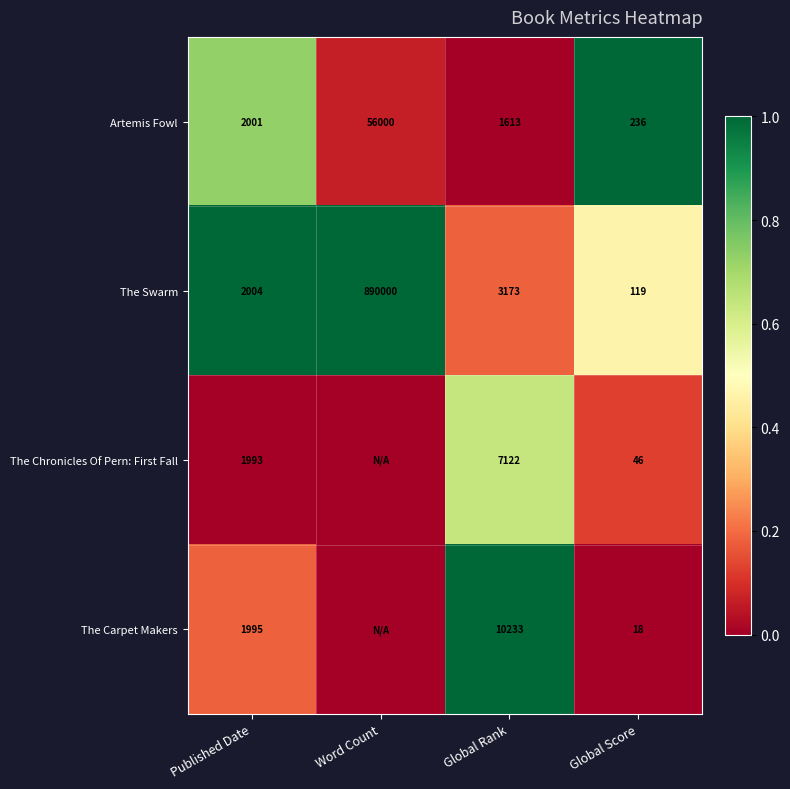

What is the difference between the highest and lowest values at Global Score?

218